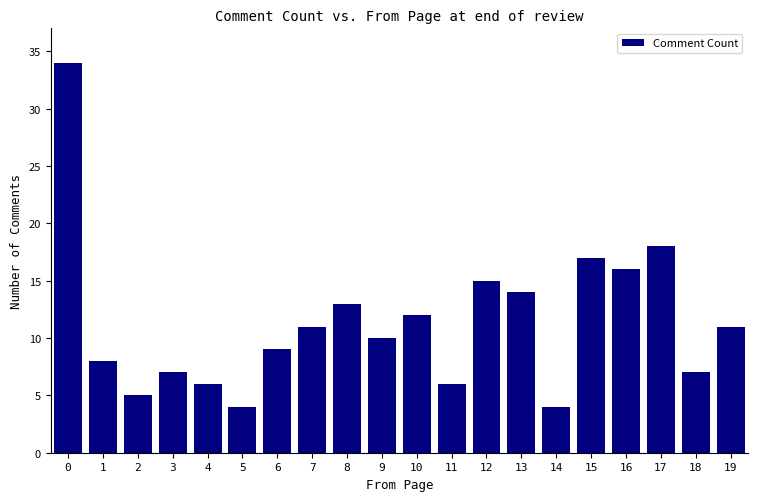

Reading left to right, transcribe all the data shown in this chart.

34	8	5	7	6	4	9	11	13	10	12	6	15	14	4	17	16	18	7	11